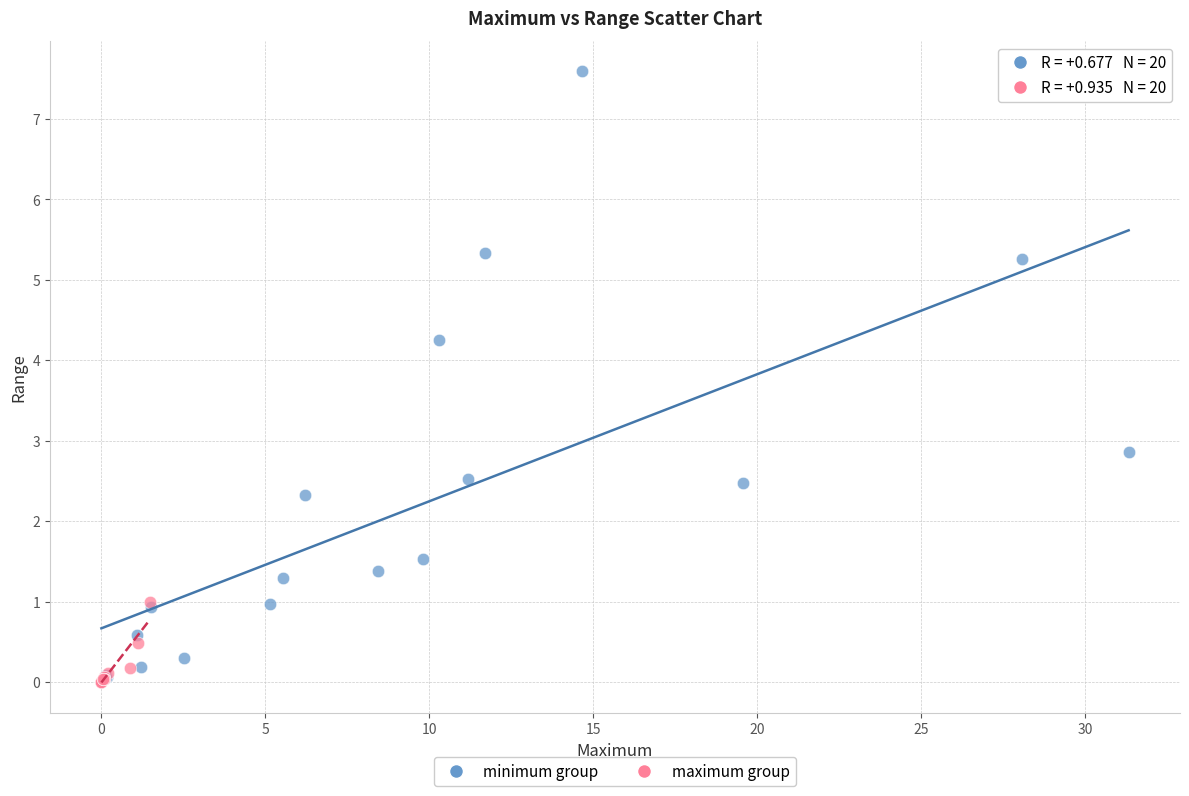

Which series contains the highest Y value?

minimum group